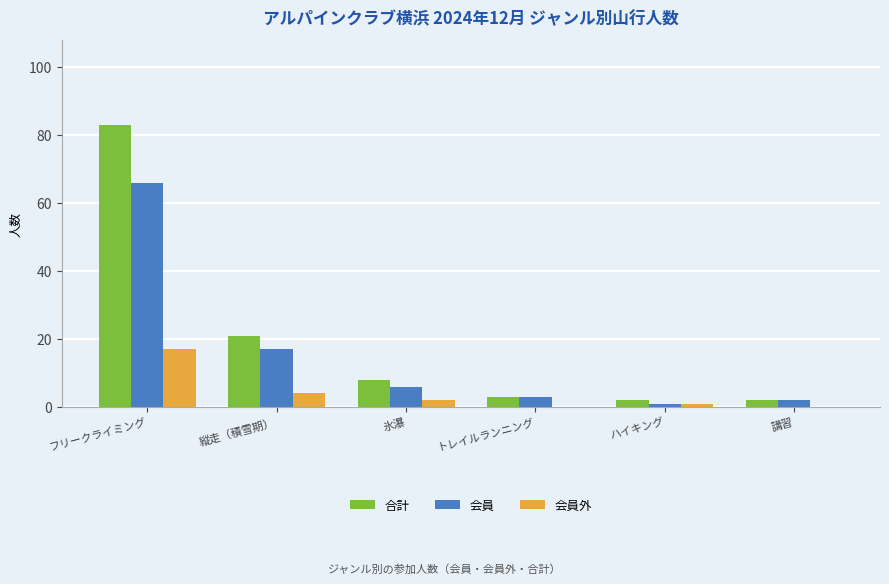

What is the sum of all 合計 values?

119